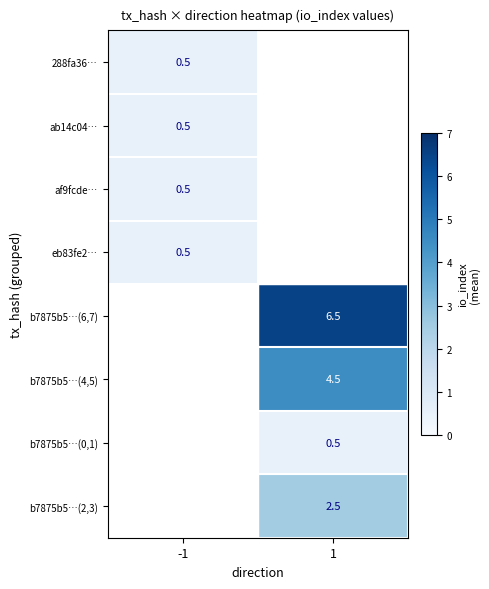

Is it true that b7875b5…(0,1) equals 0.5 at 1?

True